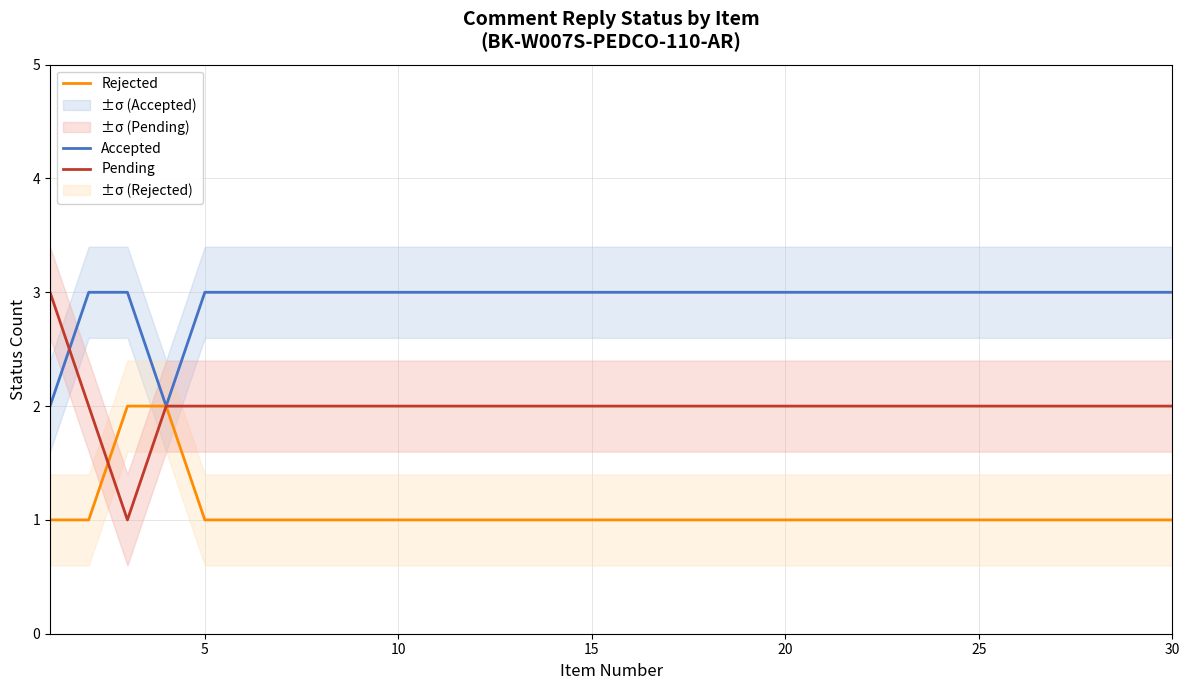

What is the sum of all Pending values?

60